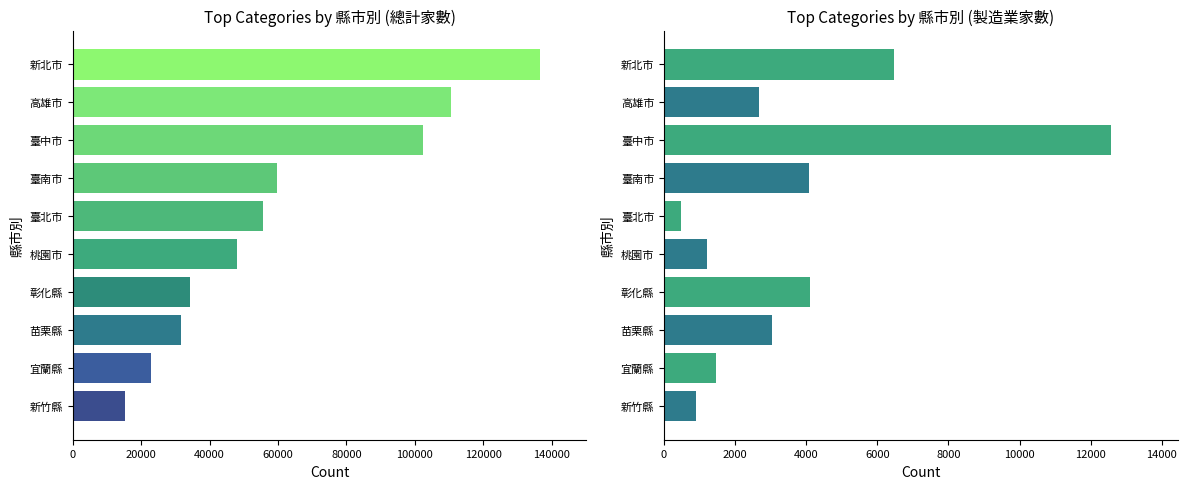

What is the difference between the maximum and minimum values in the 總計家數 series?

121220